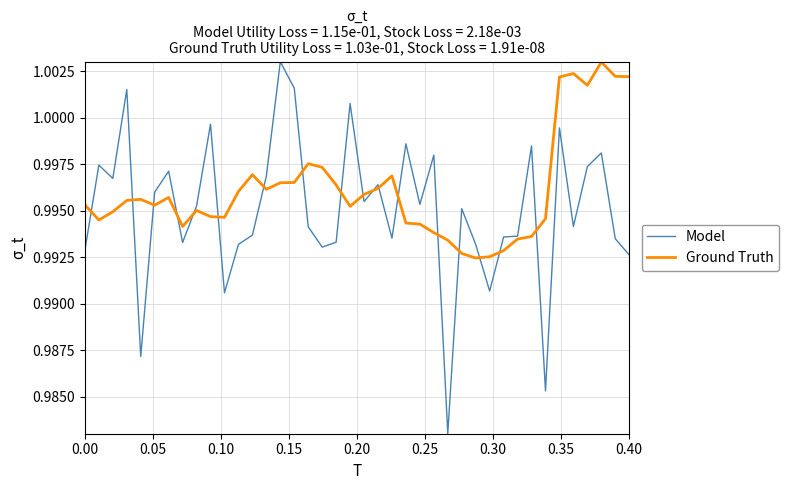

How many Ground Truth values are between 0 and 1?

34